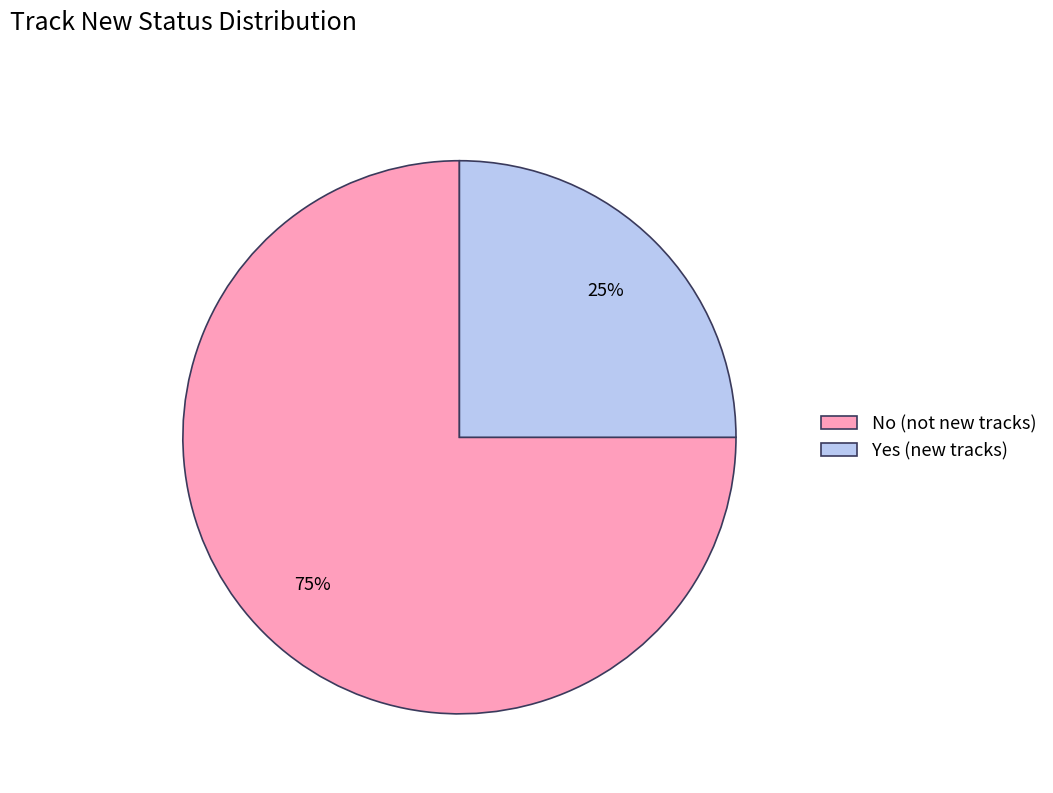

Which category accounts for the majority?

No